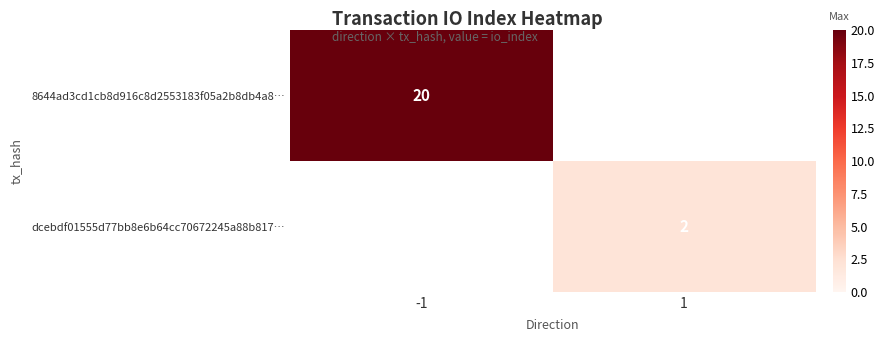

True or false: 8644ad3cd1cb8d916c8d2553183f05a2b8db4a8… has a value of 20 at -1.

True